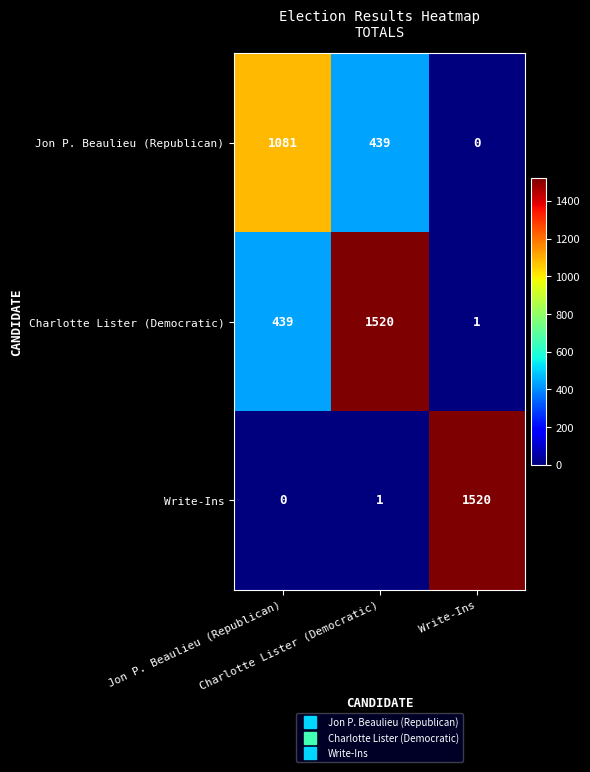

What is the maximum value shown in the chart?

1520